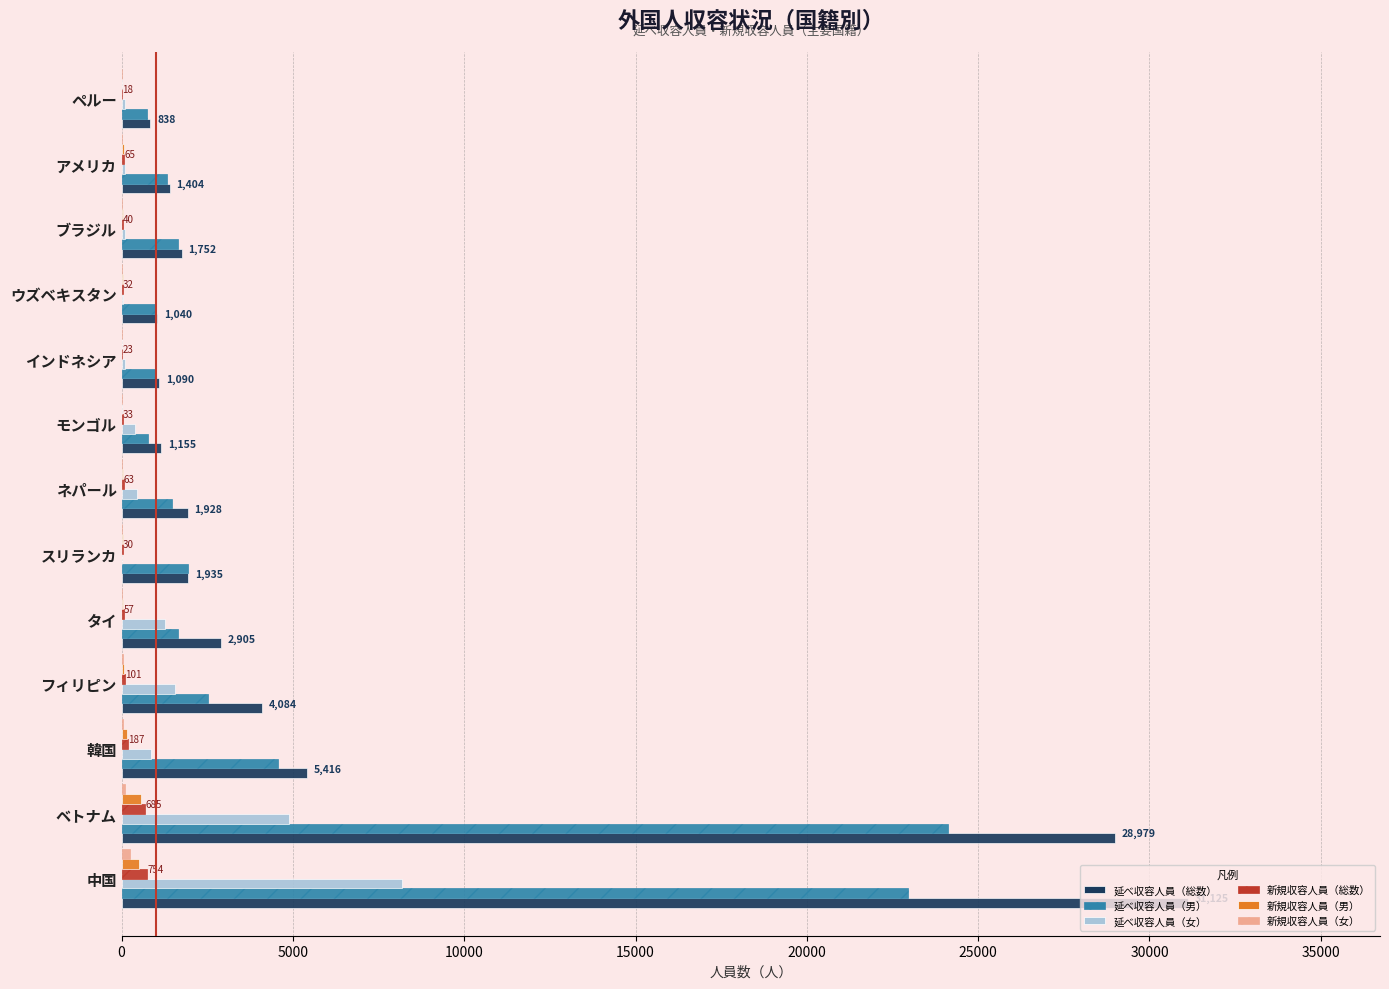

What is the sum of all 延べ収容人員（男） values?

65619